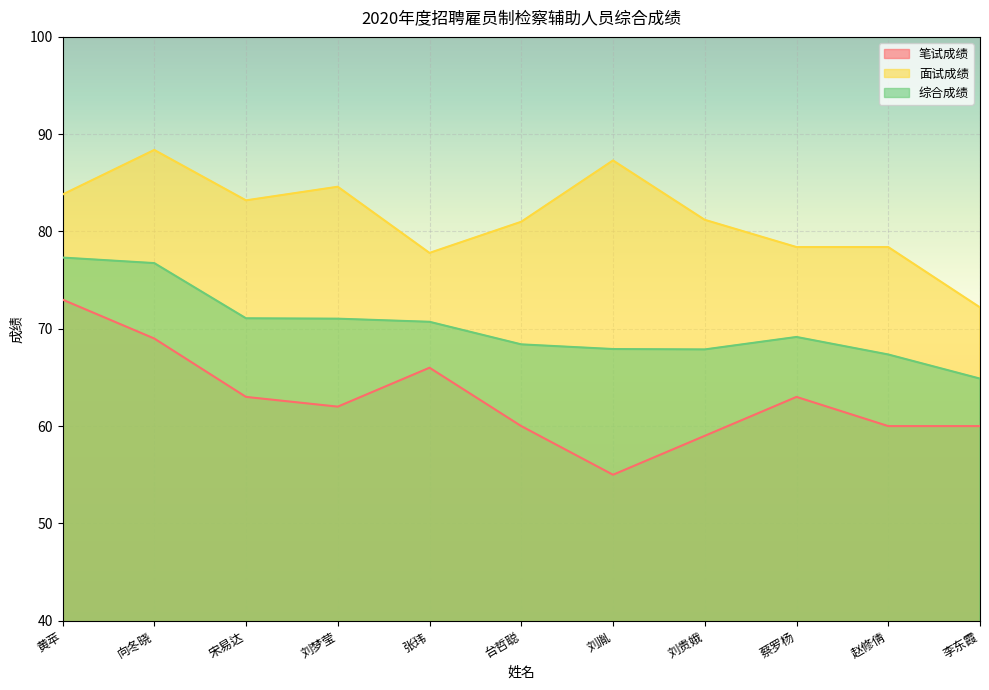

Which series has the largest total across all categories?

面试成绩